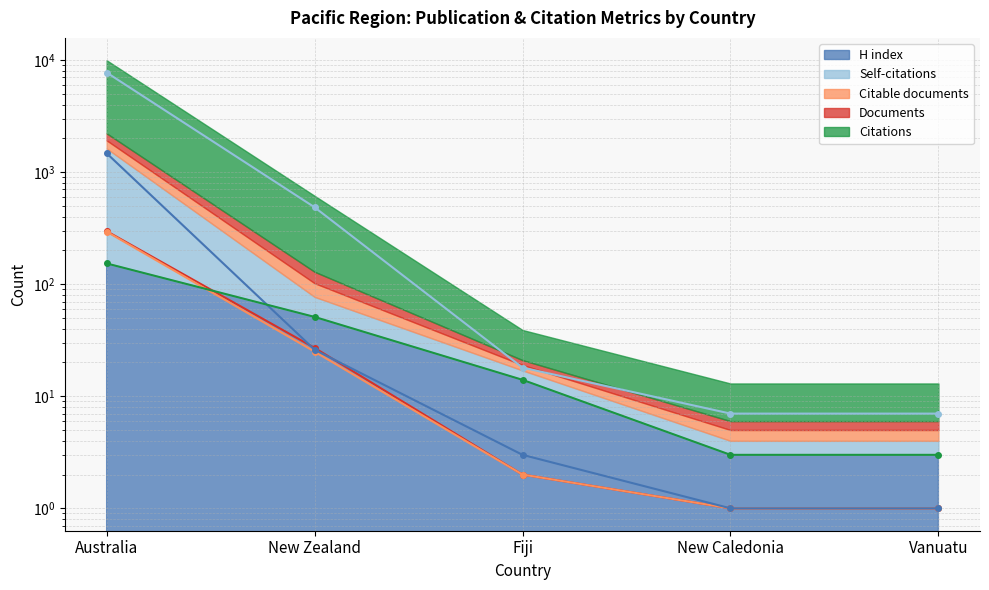

True or false: Self-citations (line) and Documents (line) cross at least once.

True